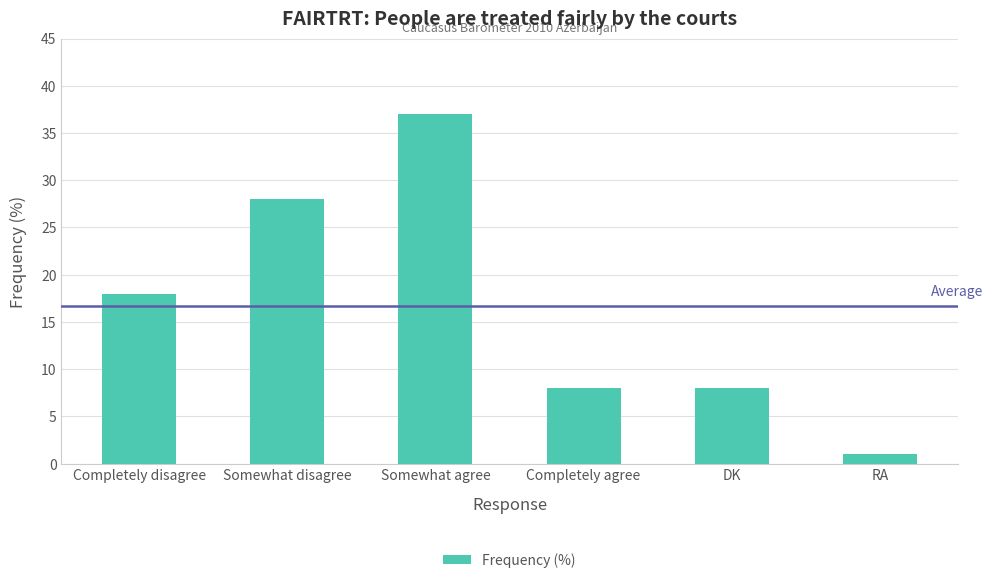

At which category does the chart reach its peak across all series?

Somewhat agree